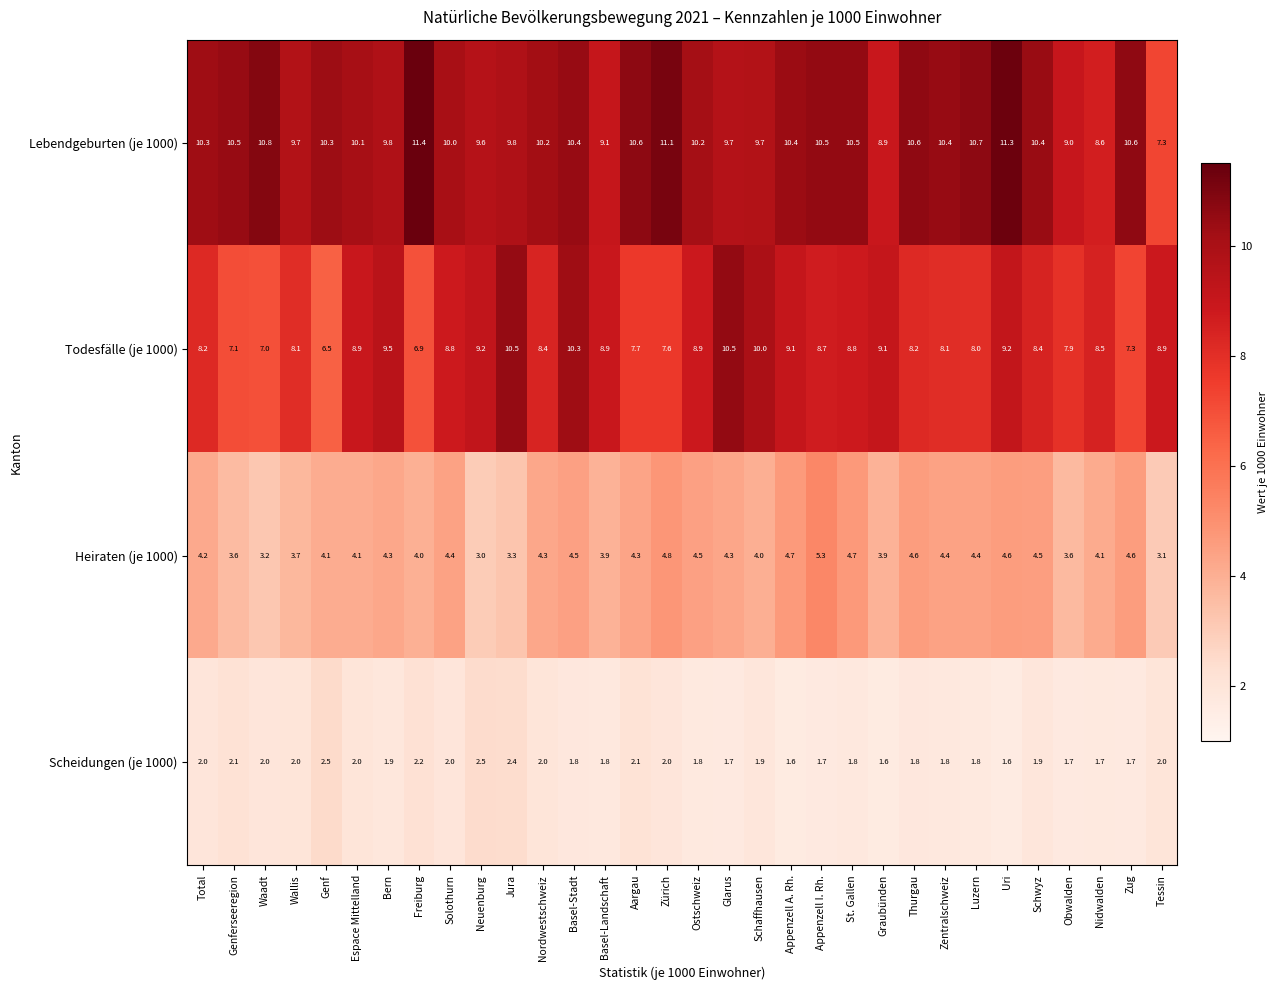

At Genf, list the series in order from smallest to largest.

Scheidungen (je 1000), Heiraten (je 1000), Todesfälle (je 1000), Lebendgeburten (je 1000)